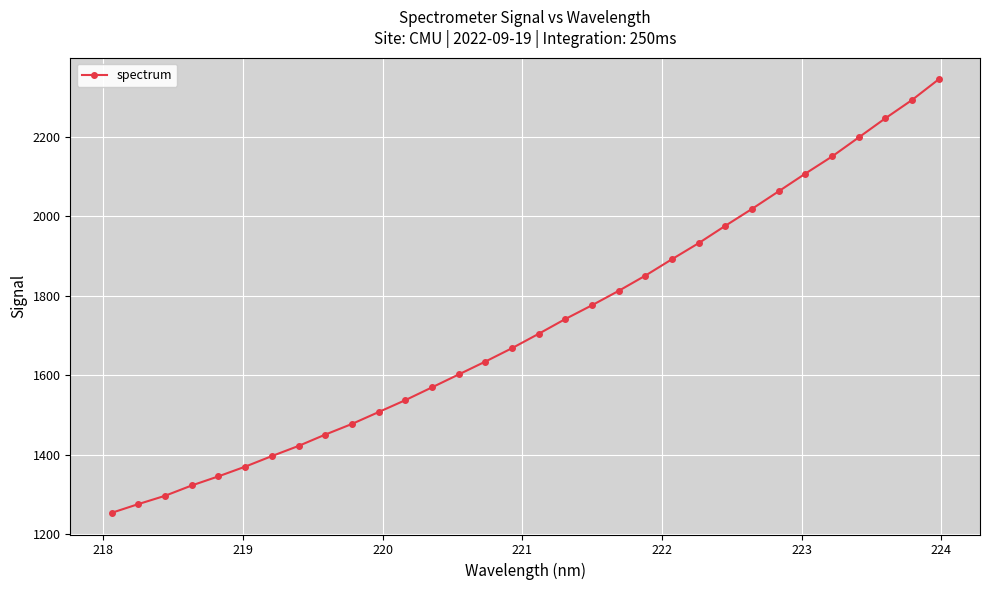

What is the value of the 5th point from the left?

1345.6